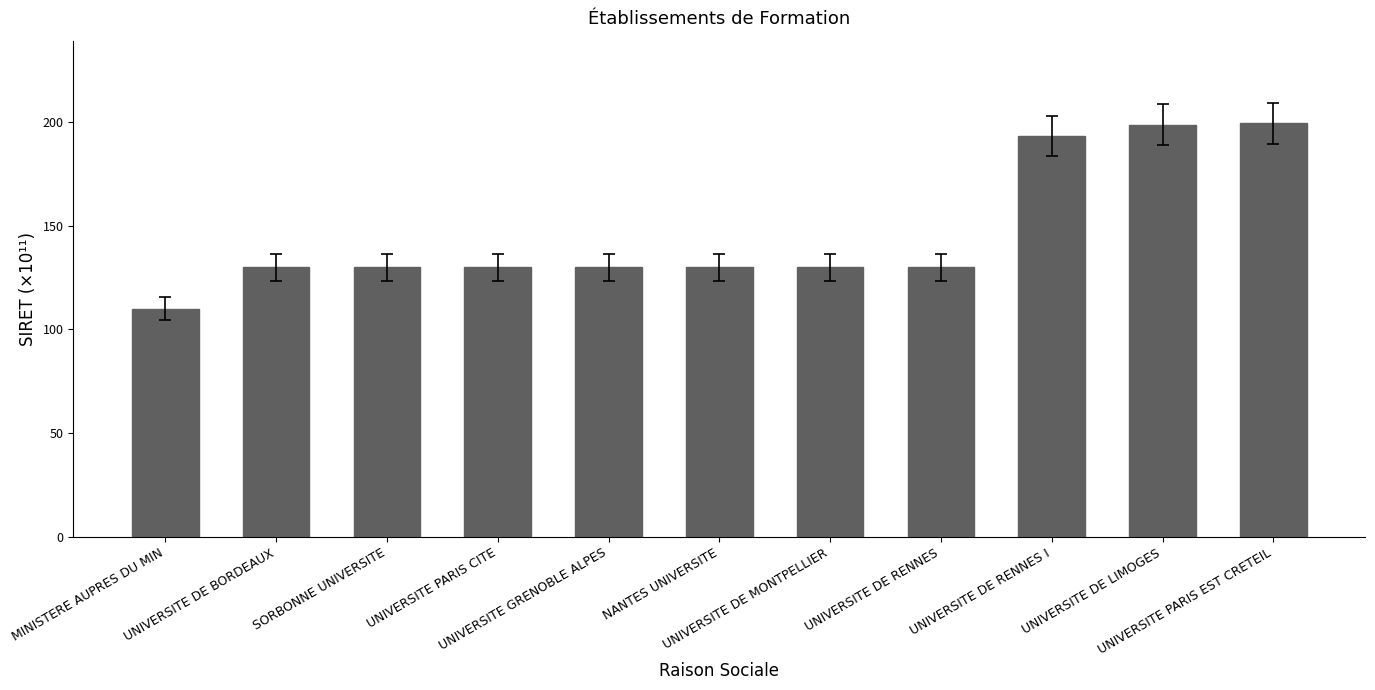

What is the average value?

146.5